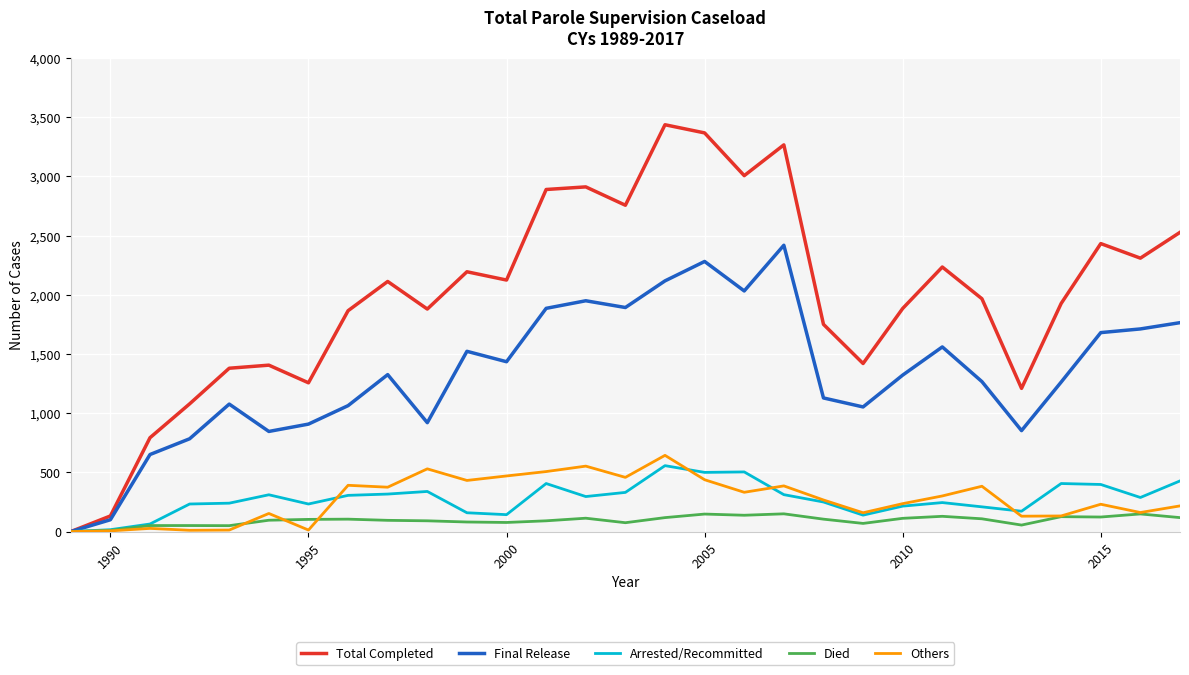

Count the number of data series in this chart.

5